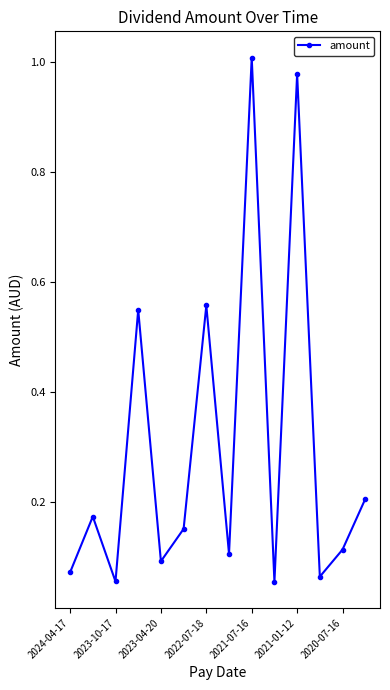

How many interior local peaks (higher than both neighbors) does the data have?

5